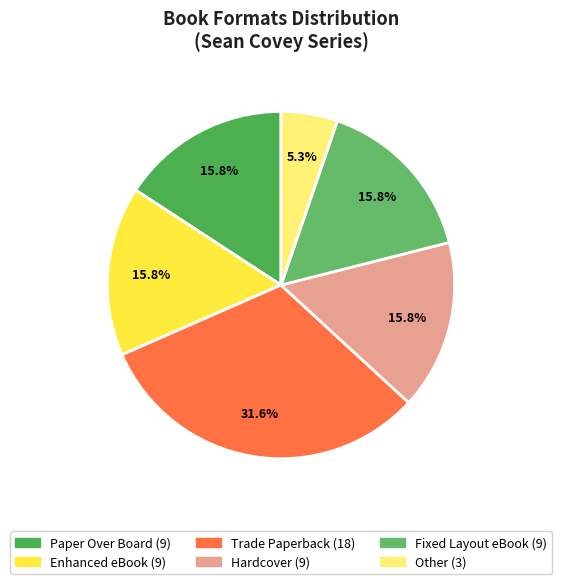

Is Trade Paperback the majority of the pie?

No